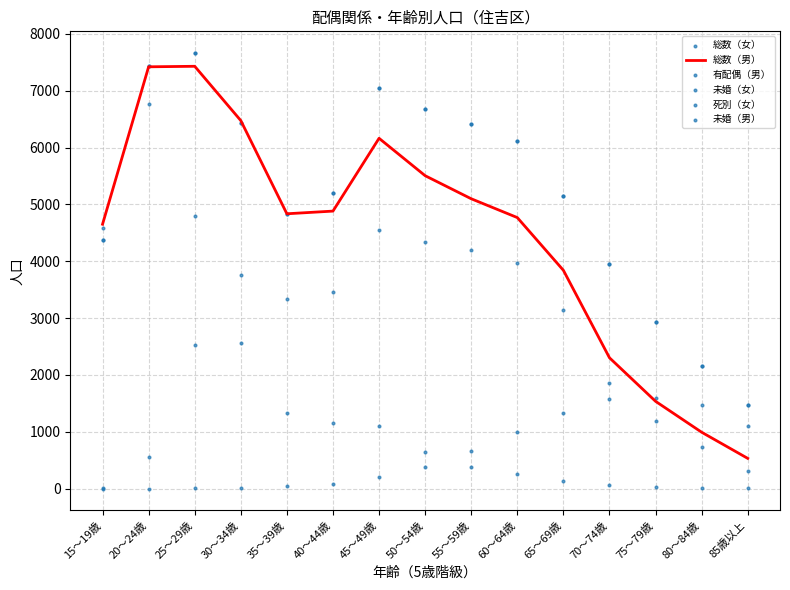

Which series has the largest total across all categories?

総数（女）